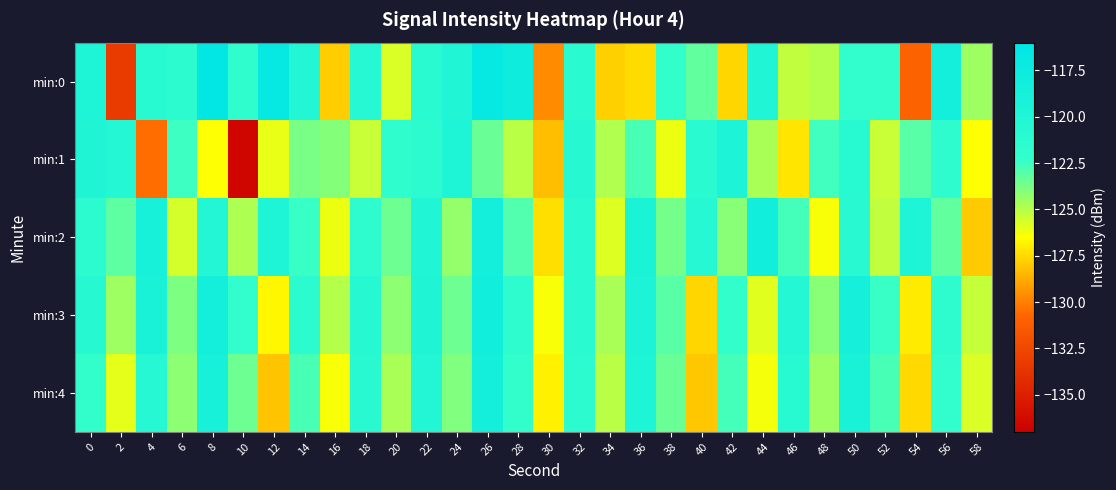

At which category is the sum across all series the highest?

26